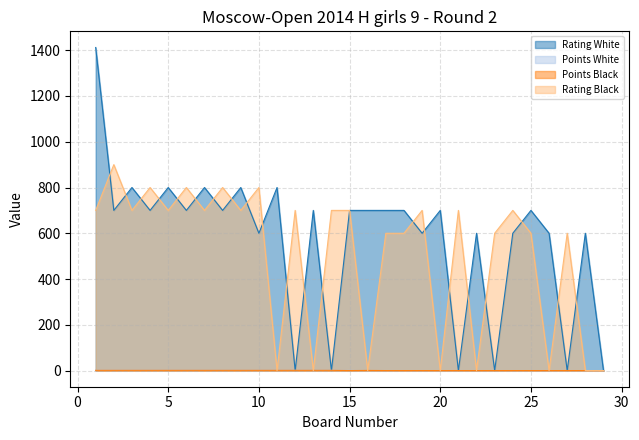

How many lines are shown in the chart?

4